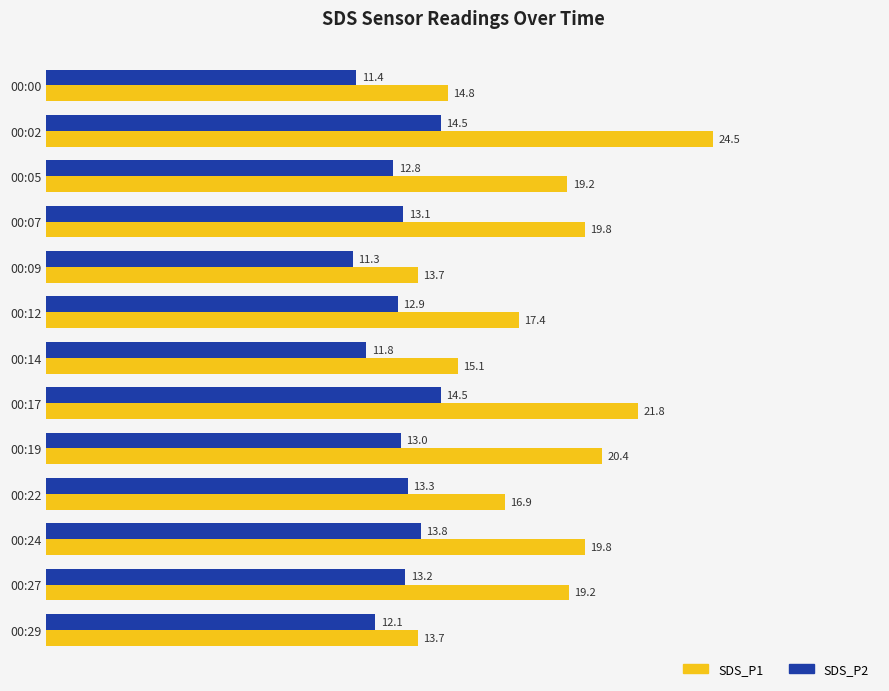

What is the highest value of the SDS_P1 series?

24.5